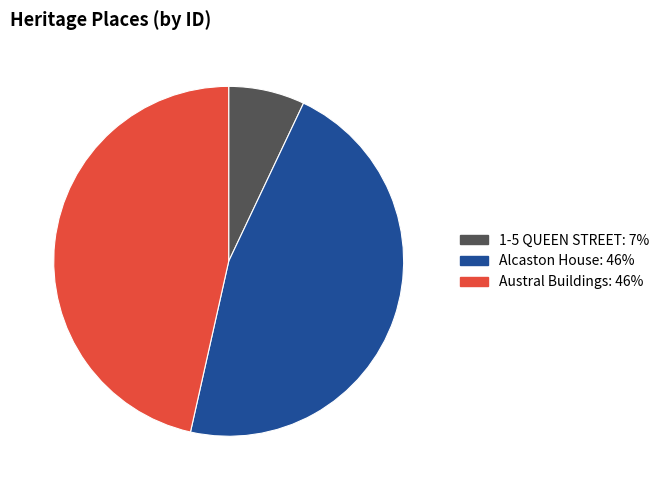

Is it true that Alcaston House is 58% of the pie?

False